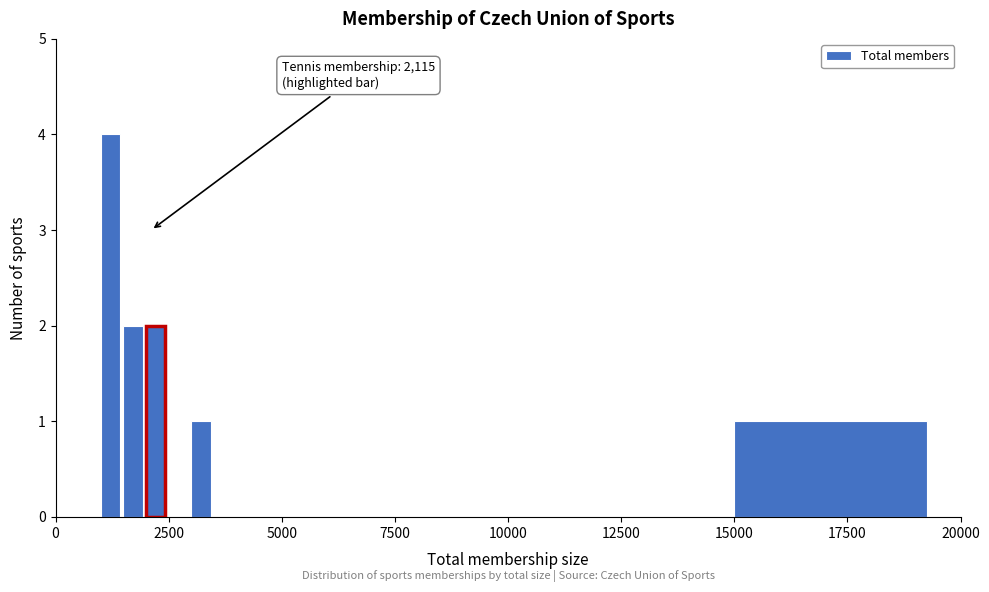

Read against the x-axis, roughly where is the centre of the tallest bar?

1000